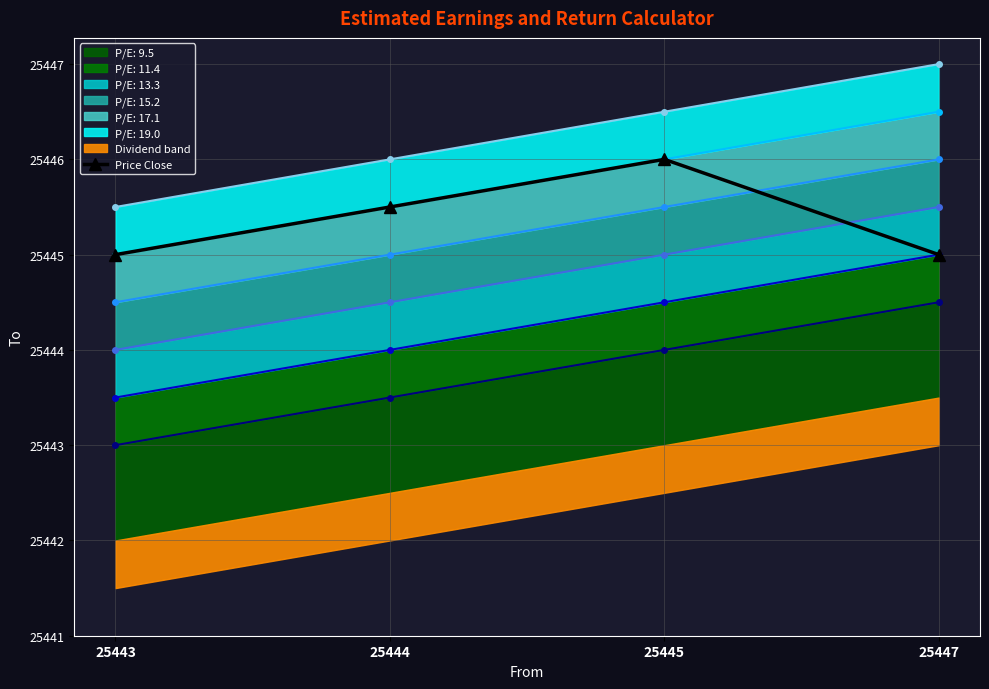

Rank the categories by value from lowest to highest.

25443, 25447, 25444, 25445